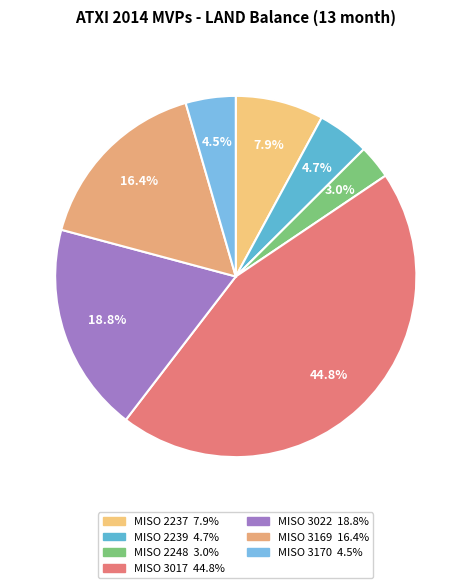

Combined, what portion of the pie is MISO 3169 and MISO 3170?

20.8%